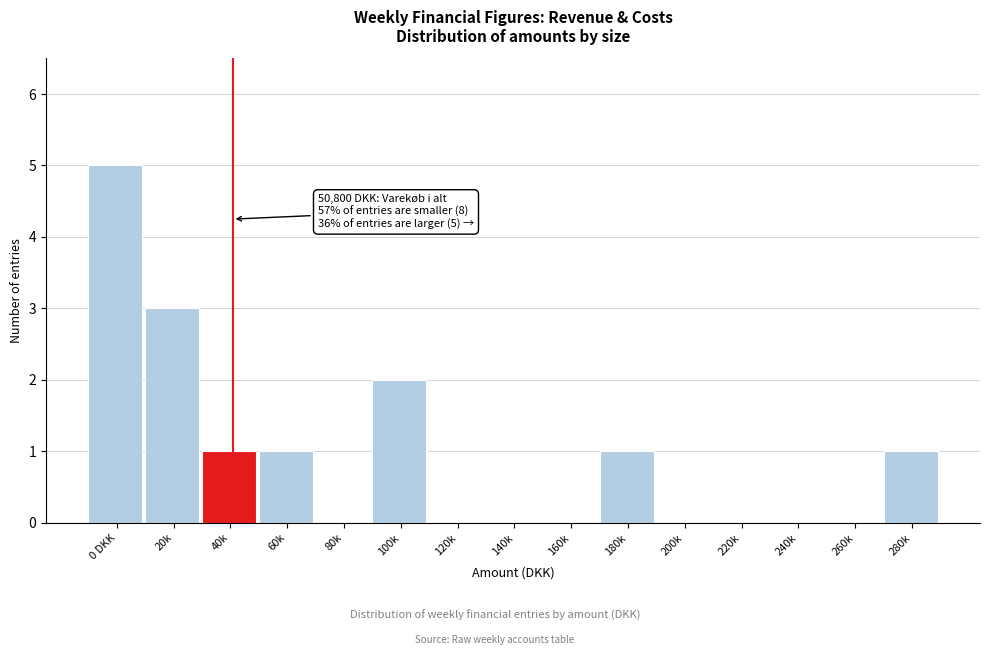

Reading right to left, list all the values displayed in this chart.

280k=1	260k=0	240k=0	220k=0	200k=0	180k=1	160k=0	140k=0	120k=0	100k=2	80k=0	60k=1	40k=1	20k=3	0 DKK=5